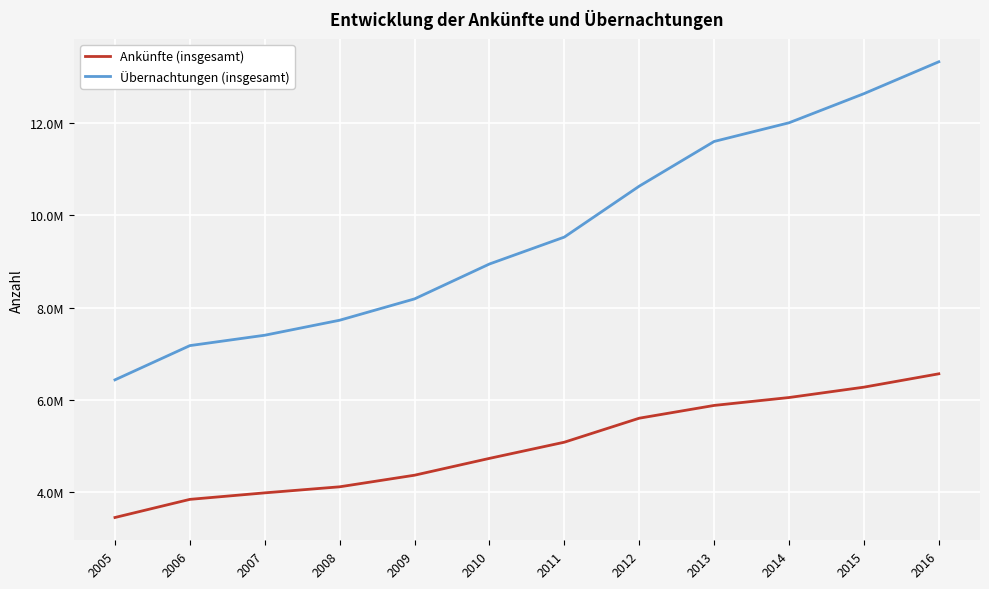

Is this an area chart (filled region under the line)?

No